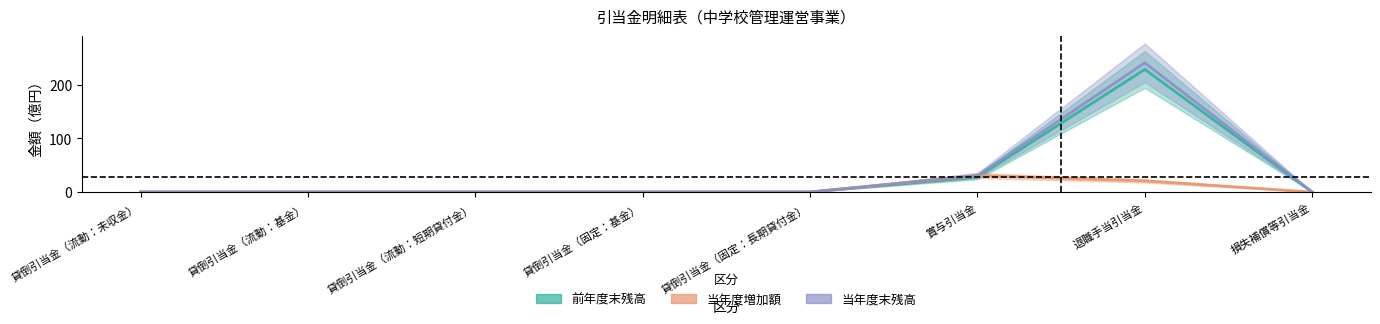

Which label corresponds to the smallest value in the chart?

貸倒引当金（流動：未収金）